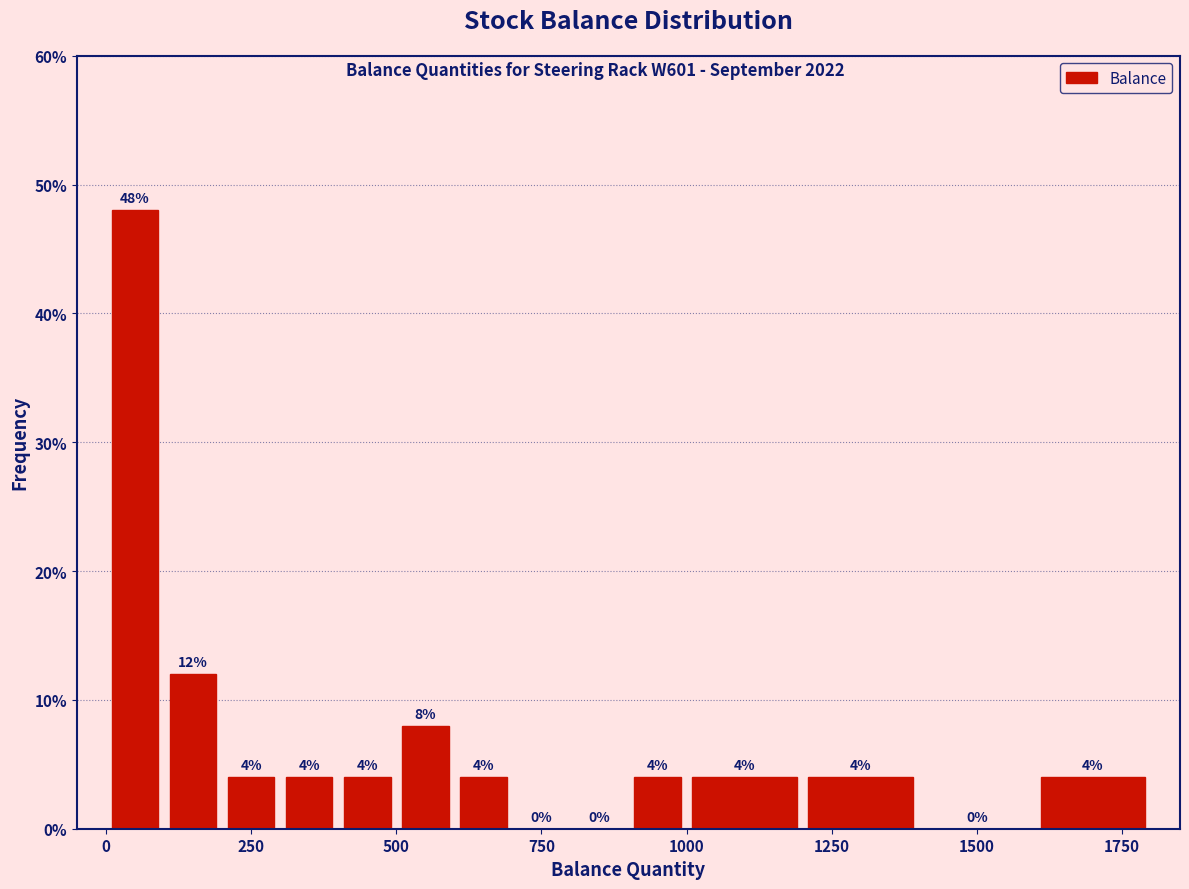

Read against the x-axis, roughly where is the centre of the tallest bar?

50